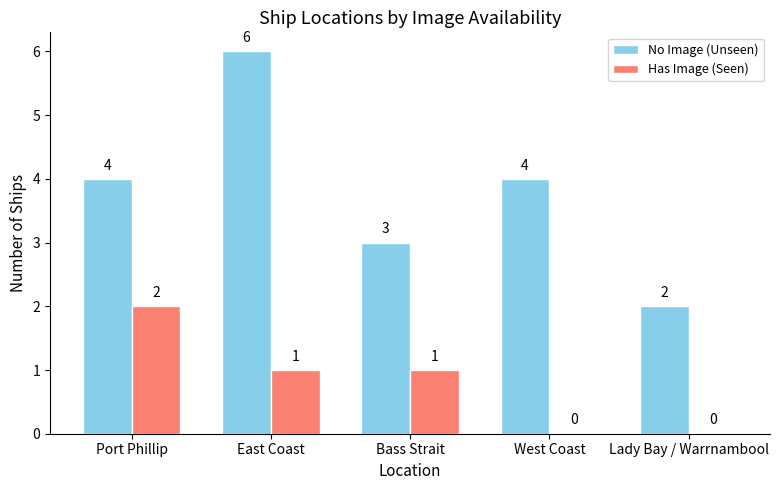

Read the No Image (Unseen) value at Port Phillip.

4